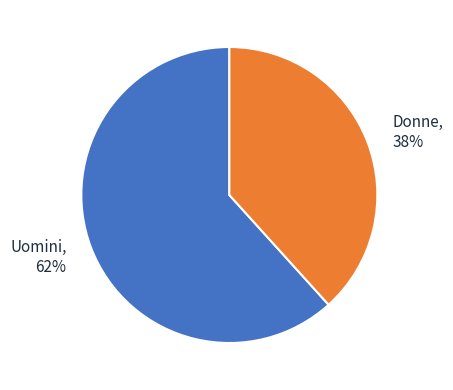

Which slice is the smallest?

Donne